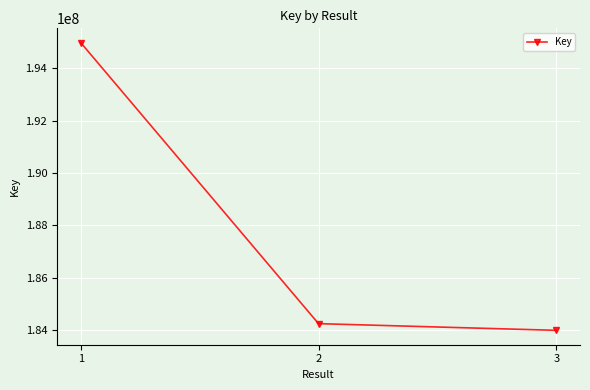

True or false: the data shows 184252113 at 2.

True